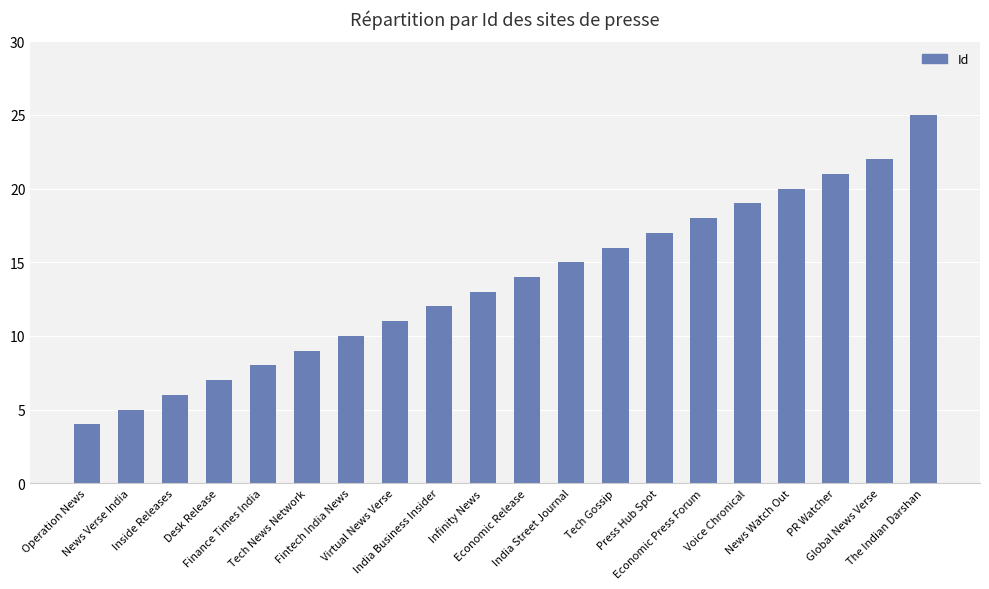

Reading left to right, transcribe all the data shown in this chart.

4	5	6	7	8	9	10	11	12	13	14	15	16	17	18	19	20	21	22	25